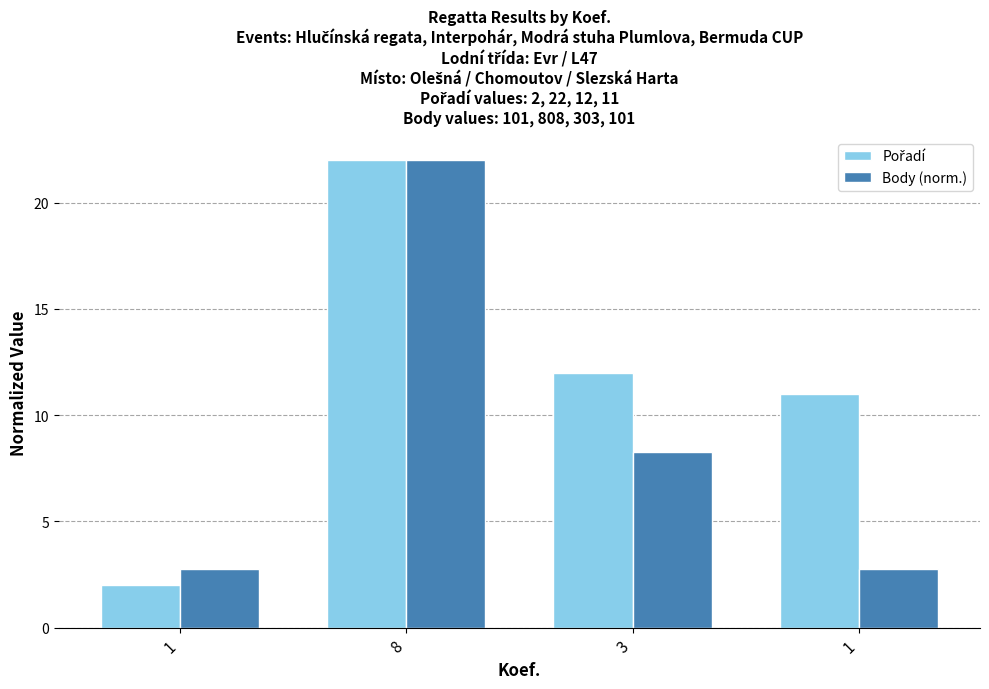

What is the difference between the maximum and second lowest values in the Pořadí series?

11.0